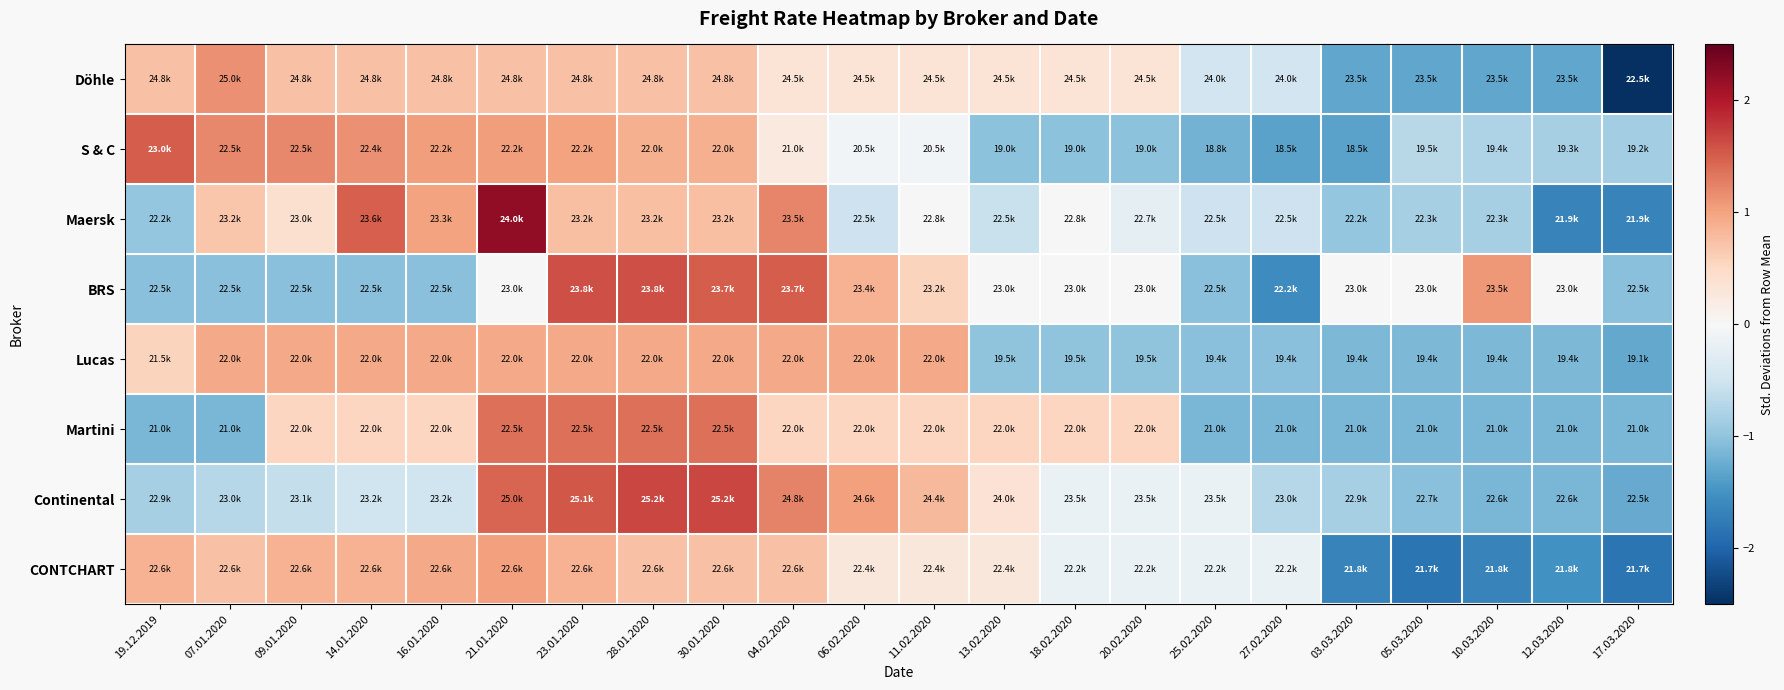

Reading left to right, what are all the values shown in this chart?

Döhle: 19.12.2019=0.7	07.01.2020=1.1	09.01.2020=0.7	14.01.2020=0.7	16.01.2020=0.7	21.01.2020=0.7	23.01.2020=0.7	28.01.2020=0.7	30.01.2020=0.7	04.02.2020=0.3	06.02.2020=0.3	11.02.2020=0.3	13.02.2020=0.3	18.02.2020=0.3	20.02.2020=0.3	25.02.2020=-0.5	27.02.2020=-0.5	03.03.2020=-1.3	05.03.2020=-1.3	10.03.2020=-1.3	12.03.2020=-1.3	17.03.2020=-2.9
S & C: 19.12.2019=1.5	07.01.2020=1.2	09.01.2020=1.2	14.01.2020=1.1	16.01.2020=1.0	21.01.2020=1.0	23.01.2020=1.0	28.01.2020=0.9	30.01.2020=0.9	04.02.2020=0.3	06.02.2020=-0.1	11.02.2020=-0.1	13.02.2020=-1.0	18.02.2020=-1.0	20.02.2020=-1.0	25.02.2020=-1.2	27.02.2020=-1.3	03.03.2020=-1.3	05.03.2020=-0.7	10.03.2020=-0.8	12.03.2020=-0.8	17.03.2020=-0.9
Maersk: 19.12.2019=-1.0	07.01.2020=0.7	09.01.2020=0.4	14.01.2020=1.5	16.01.2020=1.0	21.01.2020=2.2	23.01.2020=0.8	28.01.2020=0.8	30.01.2020=0.8	04.02.2020=1.2	06.02.2020=-0.5	11.02.2020=-0.0	13.02.2020=-0.6	18.02.2020=-0.0	20.02.2020=-0.2	25.02.2020=-0.5	27.02.2020=-0.5	03.03.2020=-1.0	05.03.2020=-0.8	10.03.2020=-0.8	12.03.2020=-1.7	17.03.2020=-1.7
BRS: 19.12.2019=-1.0	07.01.2020=-1.0	09.01.2020=-1.0	14.01.2020=-1.0	16.01.2020=-1.0	21.01.2020=0.0	23.01.2020=1.6	28.01.2020=1.6	30.01.2020=1.5	04.02.2020=1.5	06.02.2020=0.9	11.02.2020=0.5	13.02.2020=0.0	18.02.2020=0.0	20.02.2020=0.0	25.02.2020=-1.0	27.02.2020=-1.6	03.03.2020=0.0	05.03.2020=0.0	10.03.2020=1.1	12.03.2020=0.0	17.03.2020=-1.0
Lucas: 19.12.2019=0.6	07.01.2020=0.9	09.01.2020=0.9	14.01.2020=0.9	16.01.2020=0.9	21.01.2020=0.9	23.01.2020=0.9	28.01.2020=0.9	30.01.2020=0.9	04.02.2020=0.9	06.02.2020=0.9	11.02.2020=0.9	13.02.2020=-1.0	18.02.2020=-1.0	20.02.2020=-1.0	25.02.2020=-1.0	27.02.2020=-1.0	03.03.2020=-1.1	05.03.2020=-1.1	10.03.2020=-1.1	12.03.2020=-1.1	17.03.2020=-1.3
Martini: 19.12.2019=-1.1	07.01.2020=-1.1	09.01.2020=0.5	14.01.2020=0.5	16.01.2020=0.5	21.01.2020=1.4	23.01.2020=1.4	28.01.2020=1.4	30.01.2020=1.4	04.02.2020=0.5	06.02.2020=0.5	11.02.2020=0.5	13.02.2020=0.5	18.02.2020=0.5	20.02.2020=0.5	25.02.2020=-1.1	27.02.2020=-1.1	03.03.2020=-1.1	05.03.2020=-1.1	10.03.2020=-1.1	12.03.2020=-1.1	17.03.2020=-1.1
Continental: 19.12.2019=-0.8	07.01.2020=-0.7	09.01.2020=-0.6	14.01.2020=-0.5	16.01.2020=-0.5	21.01.2020=1.5	23.01.2020=1.6	28.01.2020=1.7	30.01.2020=1.7	04.02.2020=1.2	06.02.2020=1.0	11.02.2020=0.8	13.02.2020=0.4	18.02.2020=-0.2	20.02.2020=-0.2	25.02.2020=-0.2	27.02.2020=-0.7	03.03.2020=-0.8	05.03.2020=-1.0	10.03.2020=-1.1	12.03.2020=-1.1	17.03.2020=-1.3
CONTCHART: 19.12.2019=0.9	07.01.2020=0.7	09.01.2020=0.9	14.01.2020=0.9	16.01.2020=0.9	21.01.2020=1.0	23.01.2020=0.9	28.01.2020=0.7	30.01.2020=0.7	04.02.2020=0.7	06.02.2020=0.3	11.02.2020=0.3	13.02.2020=0.3	18.02.2020=-0.2	20.02.2020=-0.2	25.02.2020=-0.2	27.02.2020=-0.2	03.03.2020=-1.7	05.03.2020=-1.8	10.03.2020=-1.7	12.03.2020=-1.5	17.03.2020=-1.8